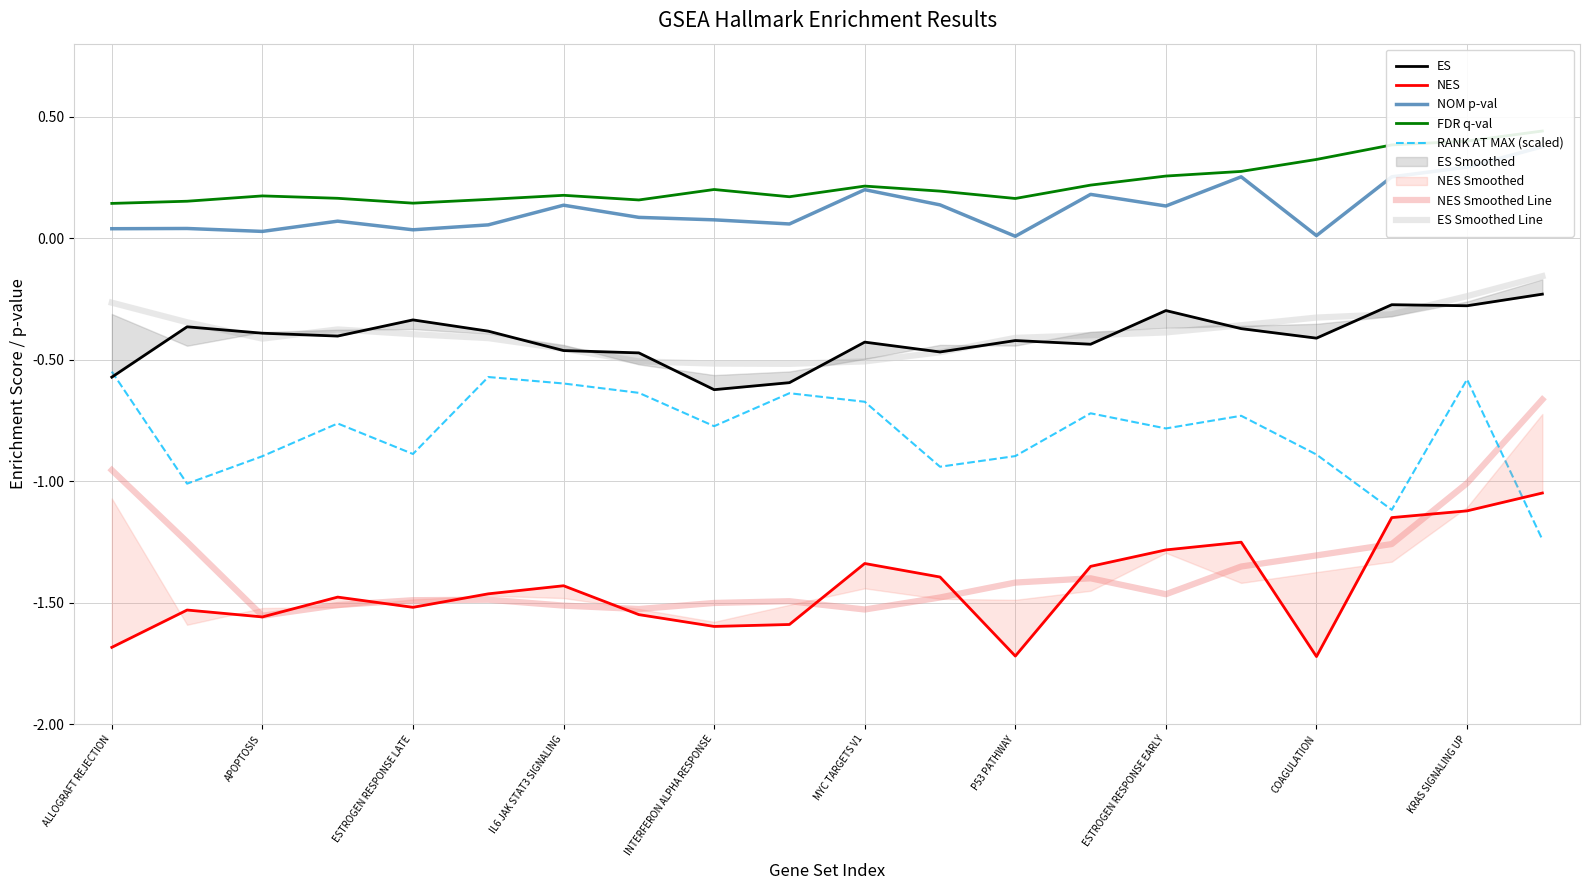

How many times do NES Smoothed Line and RANK AT MAX (scaled) cross each other?

1